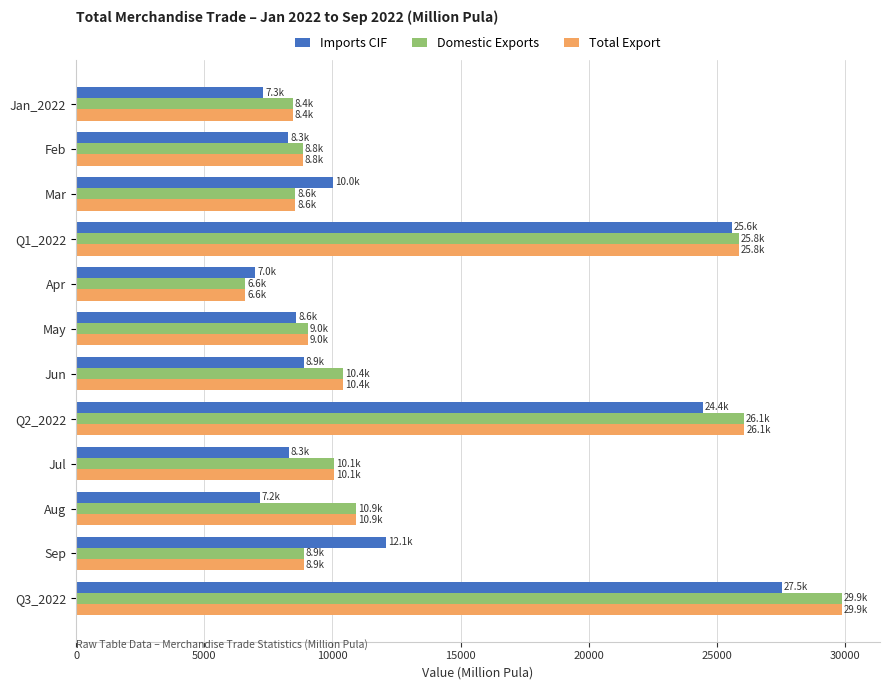

Which series has the largest range (max minus min)?

Total Export